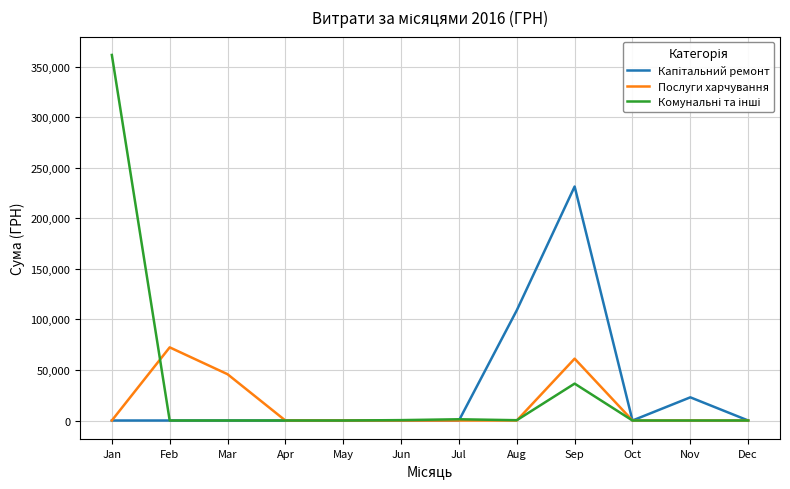

What is the total value across all series at Feb?

72360.0